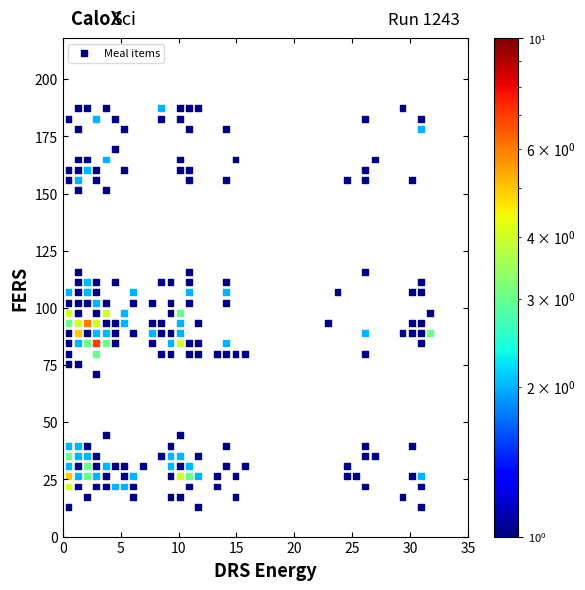

What is the range of X values (max minus min)?

31.2